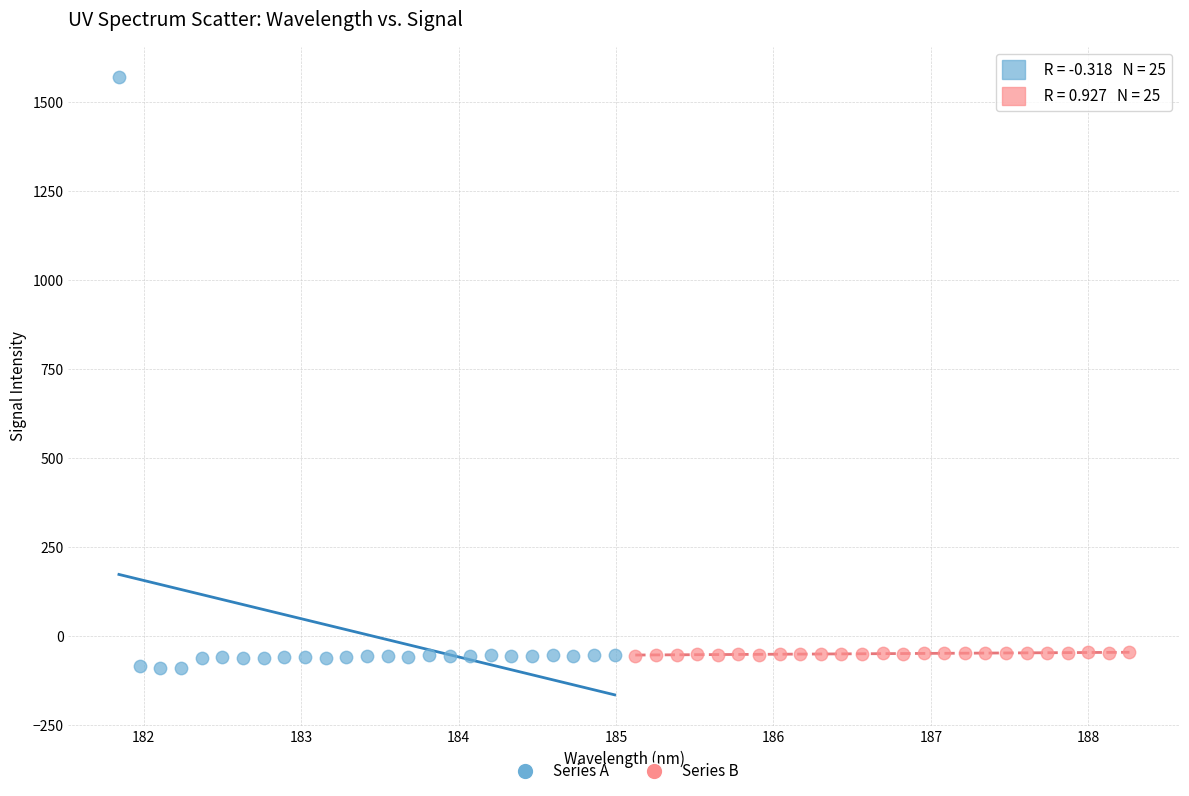

Which series has the widest spread of Y values?

Series A